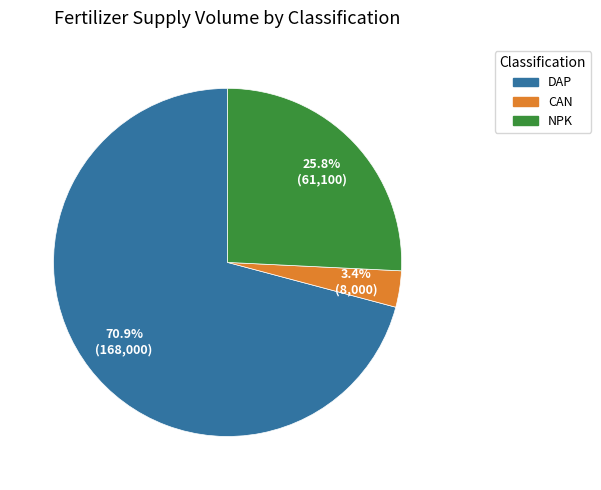

Is there any slice that represents more than half of the pie?

Yes